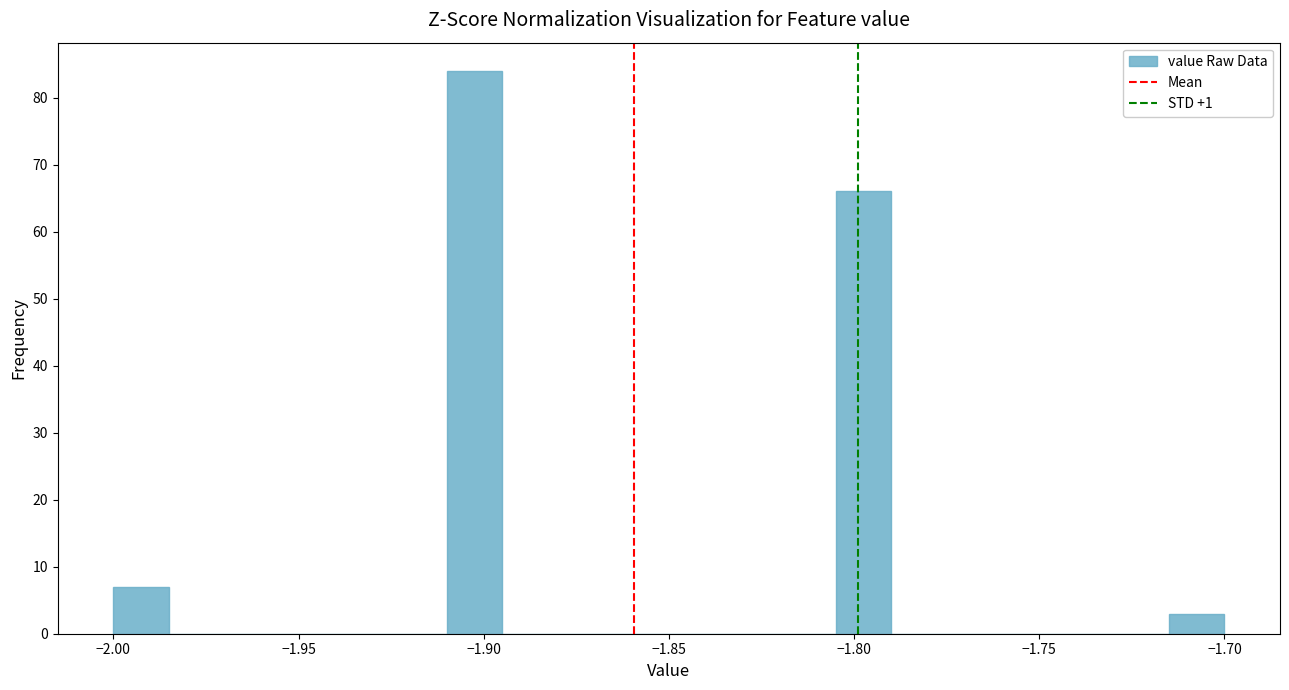

Read against the x-axis, roughly where is the centre of the tallest bar?

-1.900